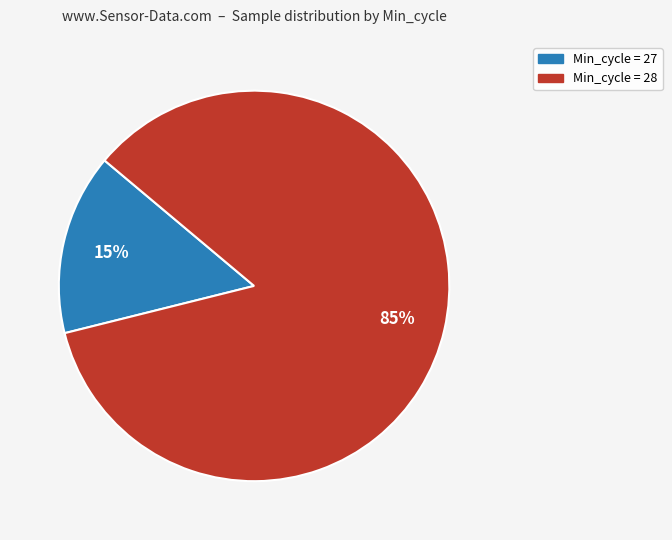

Does any single category account for the majority?

Yes